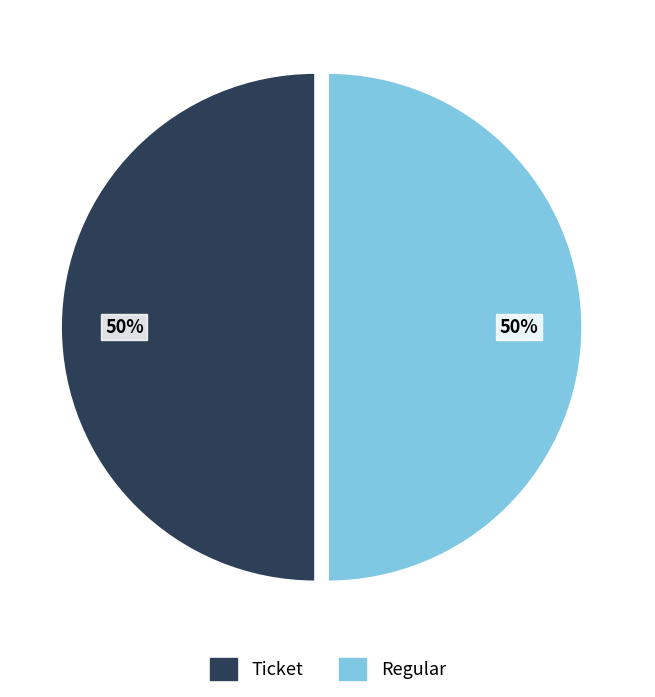

True or false: Ticket accounts for 37% of the total.

False